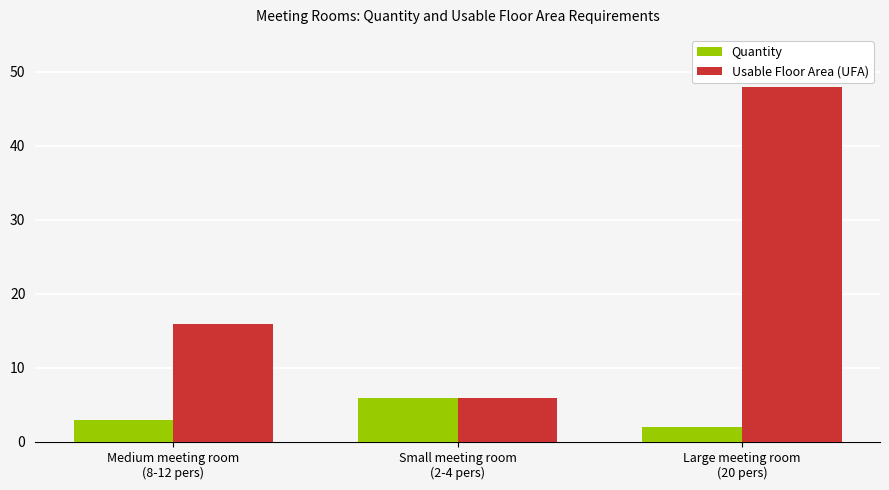

The Quantity series shows 6 at Small meeting room
(2-4 pers). True or false?

True